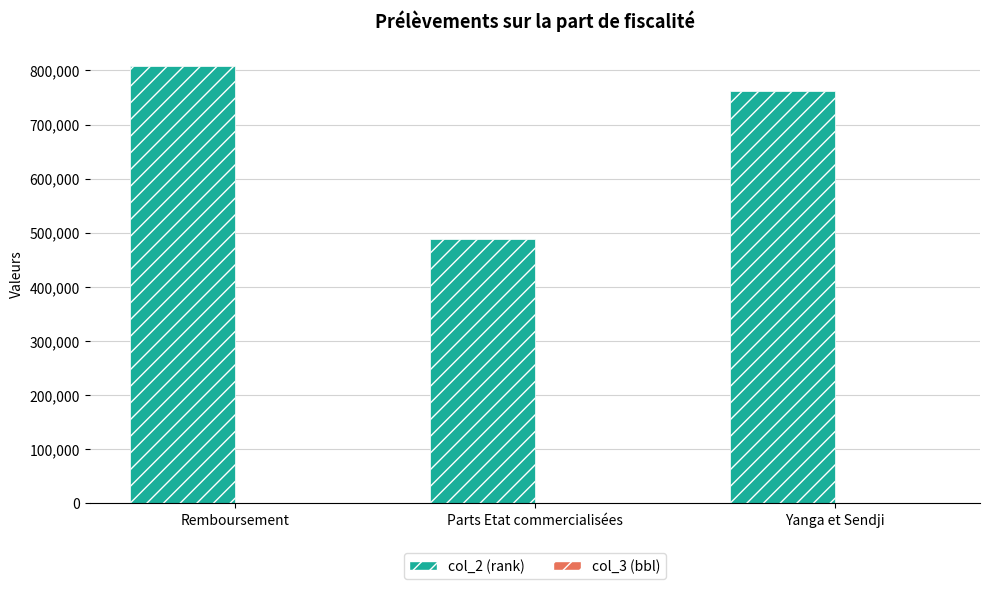

True or false: col_2 (rank) has a value of 1426739 at Remboursement.

False